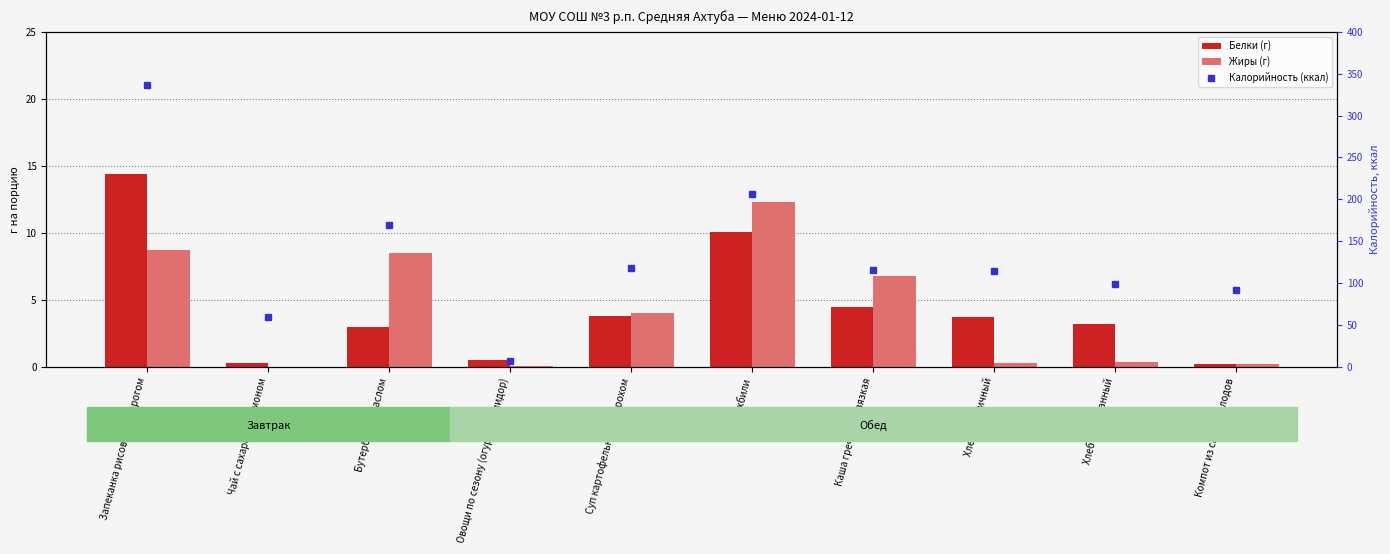

What is the maximum value for Жиры (г)?

12.3